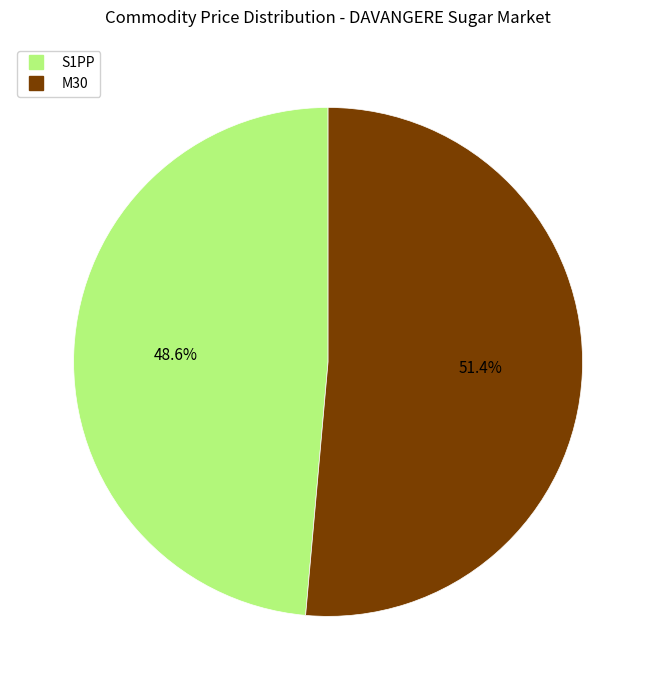

To the nearest percent, what is the difference between the largest and smallest slice percentages?

3%